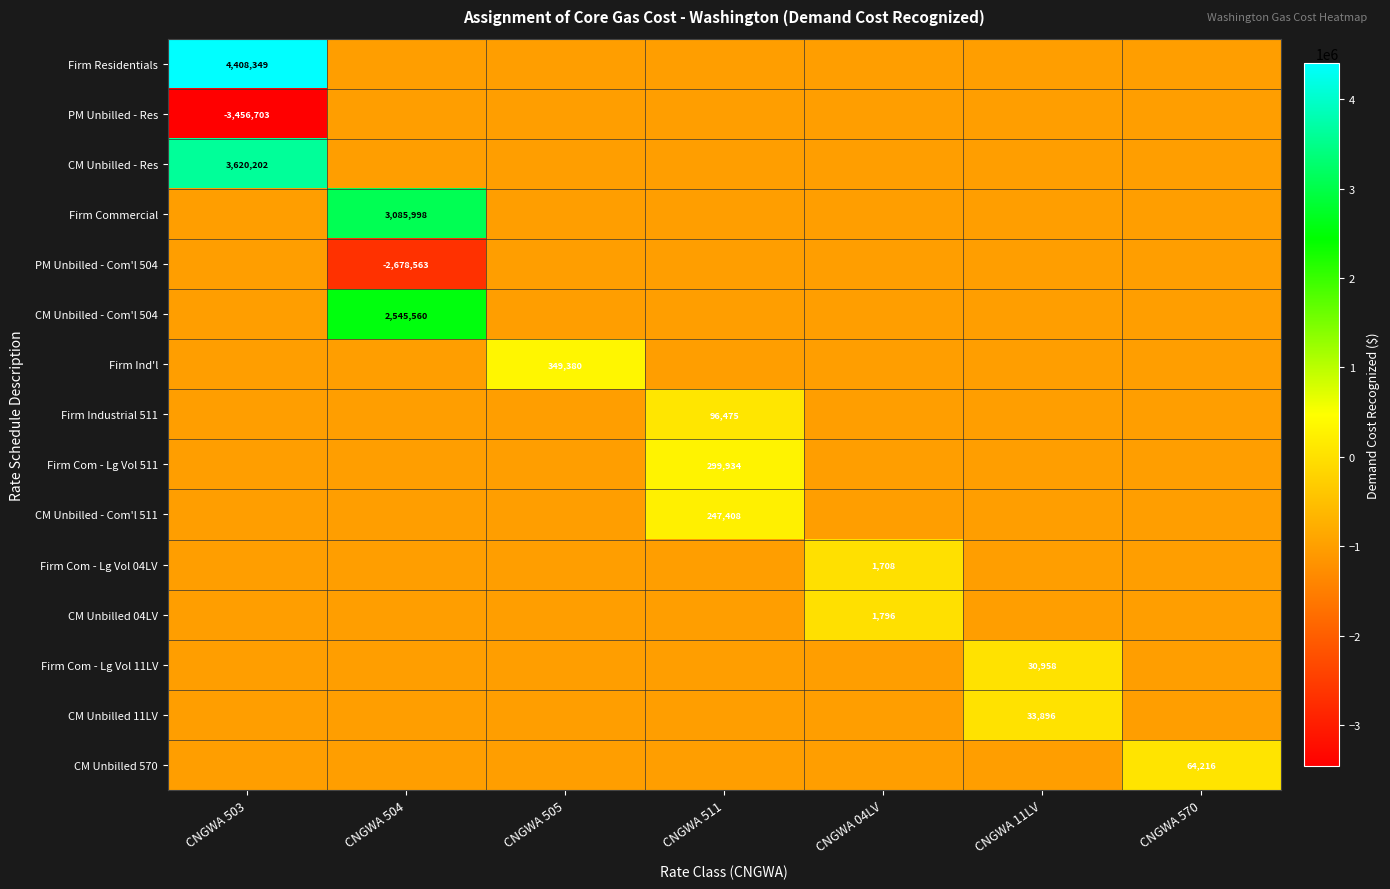

True or false: CM Unbilled 04LV has a value of 1796 at CNGWA 04LV.

True